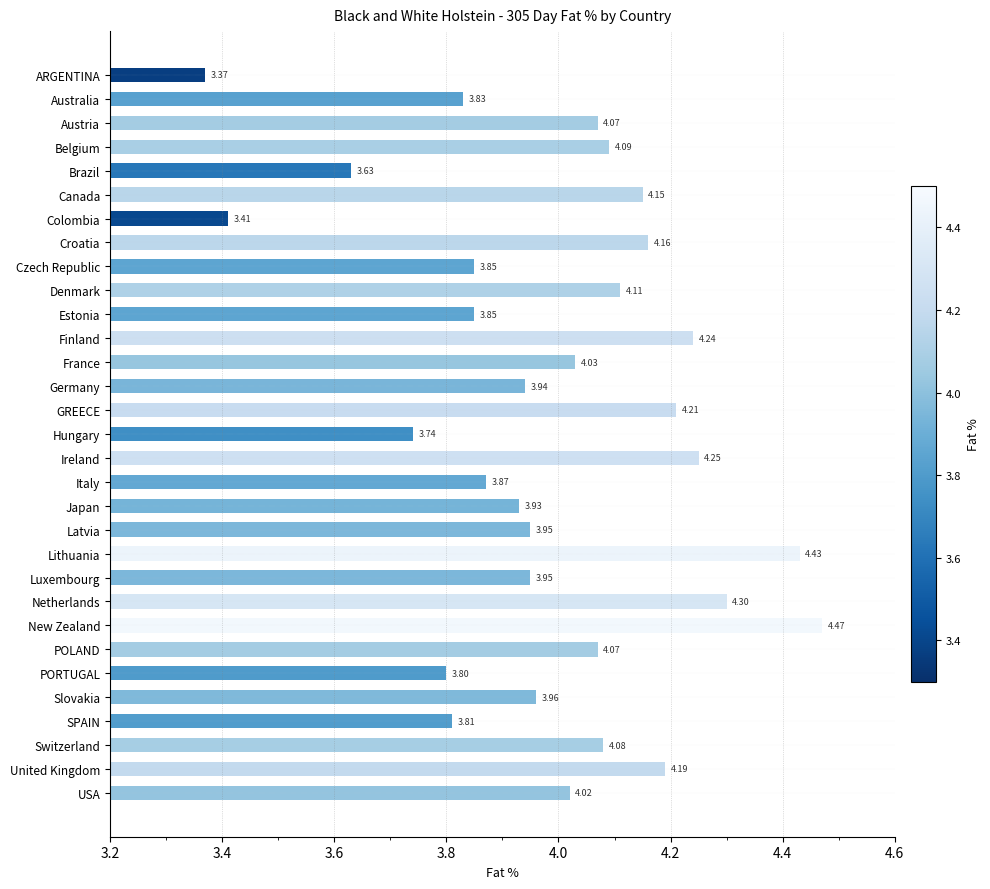

Which category has the lowest value across all series?

ARGENTINA